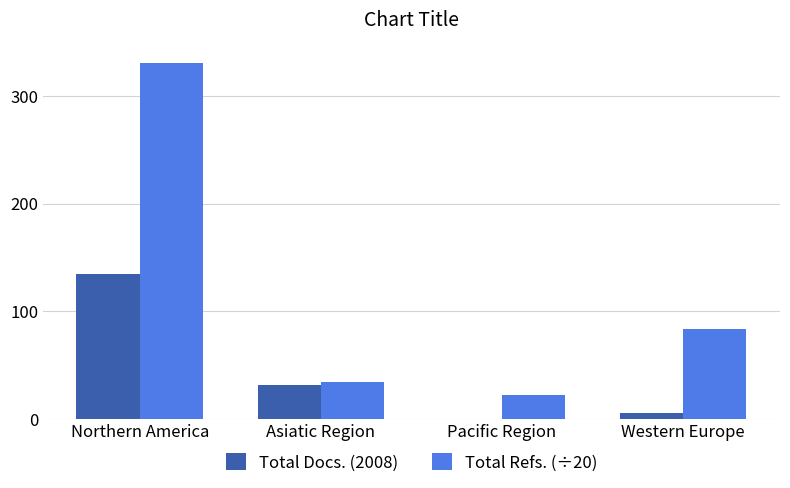

Is the value of Total Docs. (2008) at Northern America greater than the value of Total Refs. (÷20) at Western Europe?

Yes